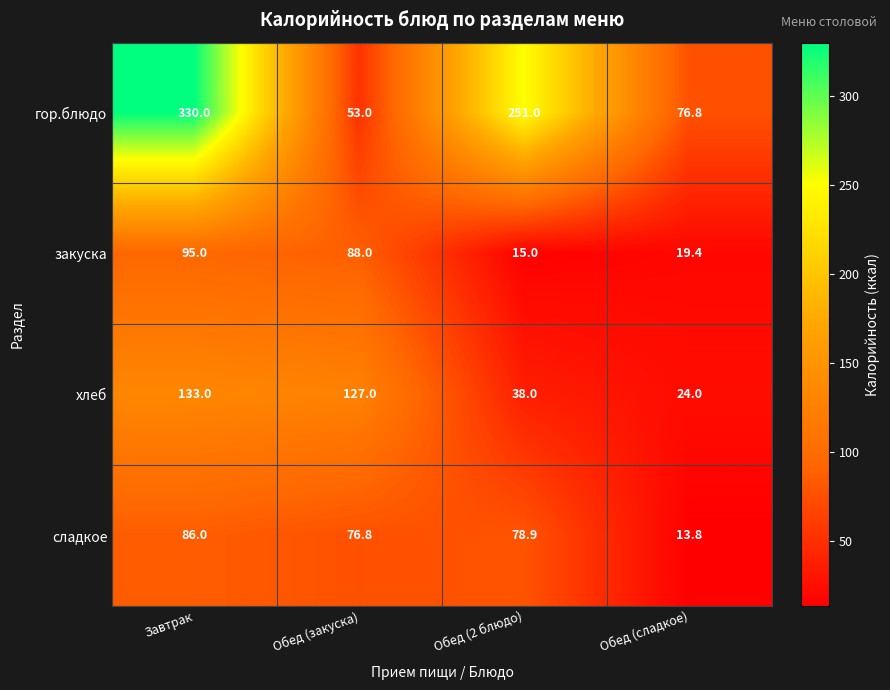

What is the sum of the сладкое values at Обед (закуска) and Завтрак?

162.8